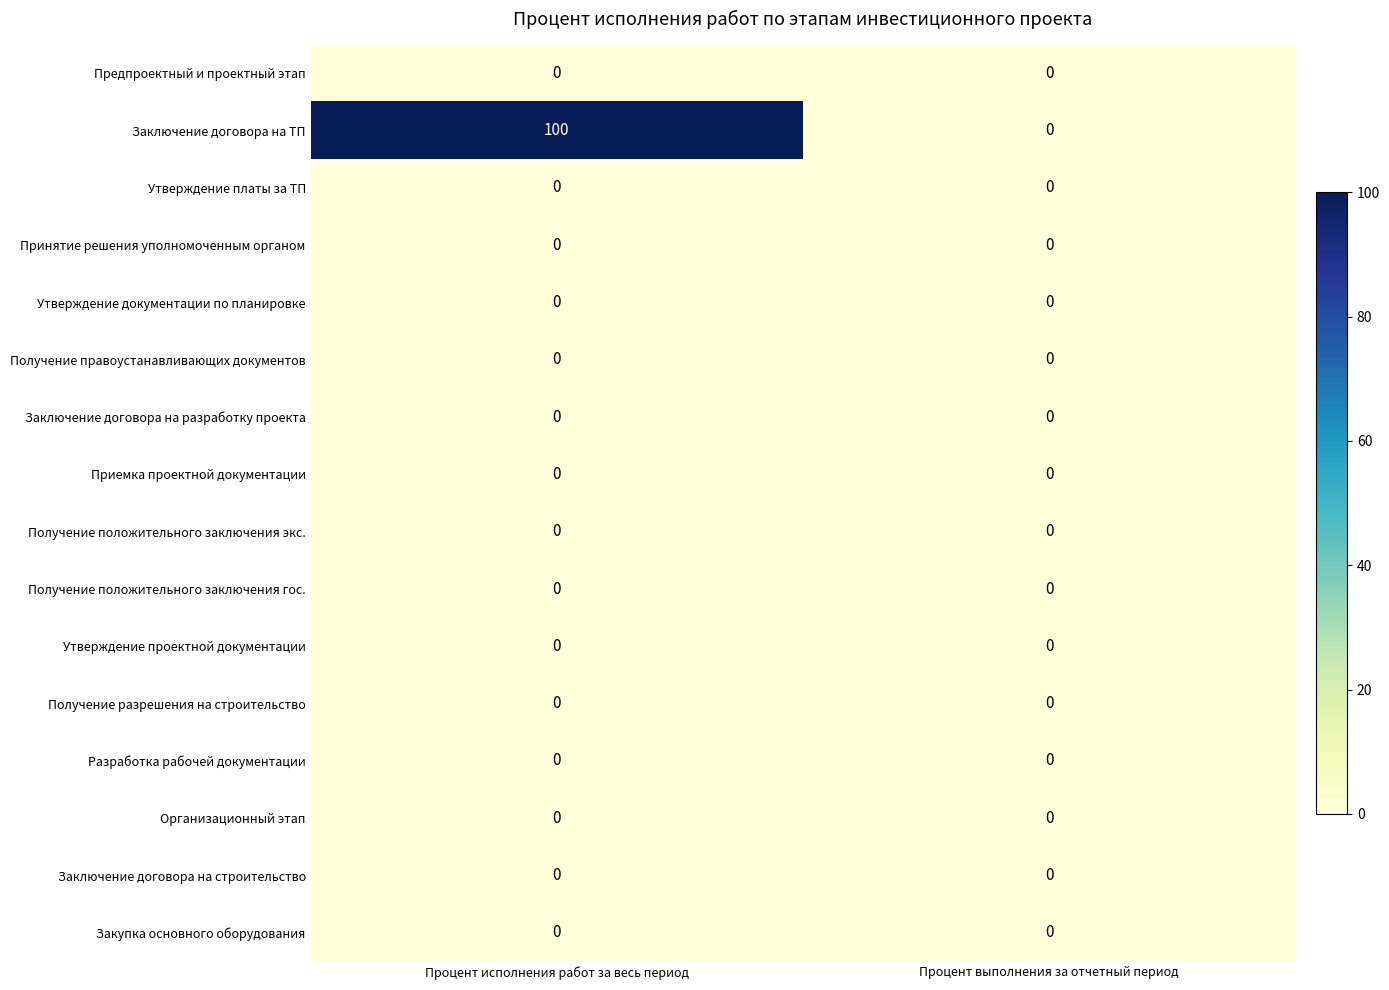

The Заключение договора на ТП series shows -61 at Процент выполнения за отчетный период. True or false?

False